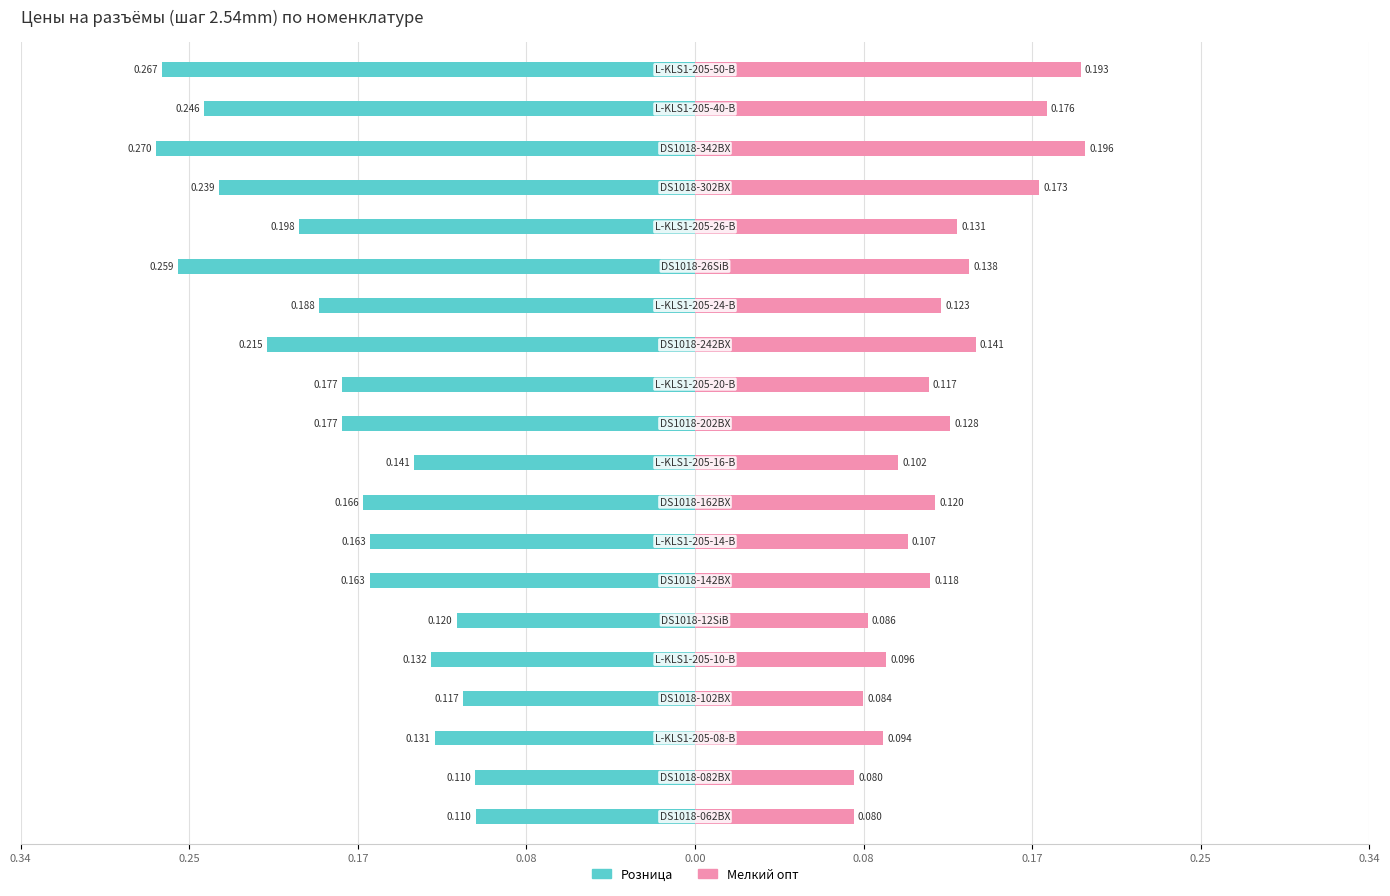

What are all the series names shown in the legend?

Розница, Мелкий опт